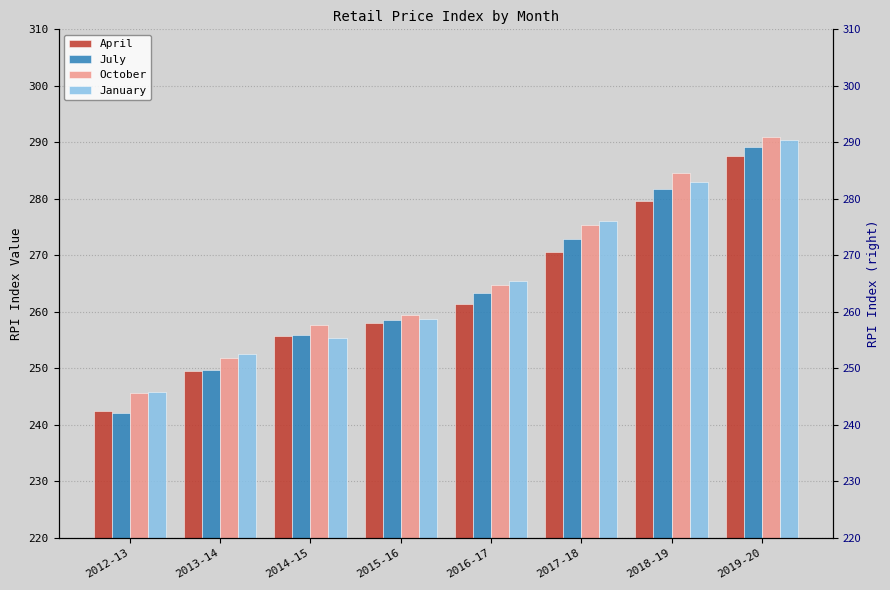

Which has a higher value, 2018-19 or 2019-20?

2019-20